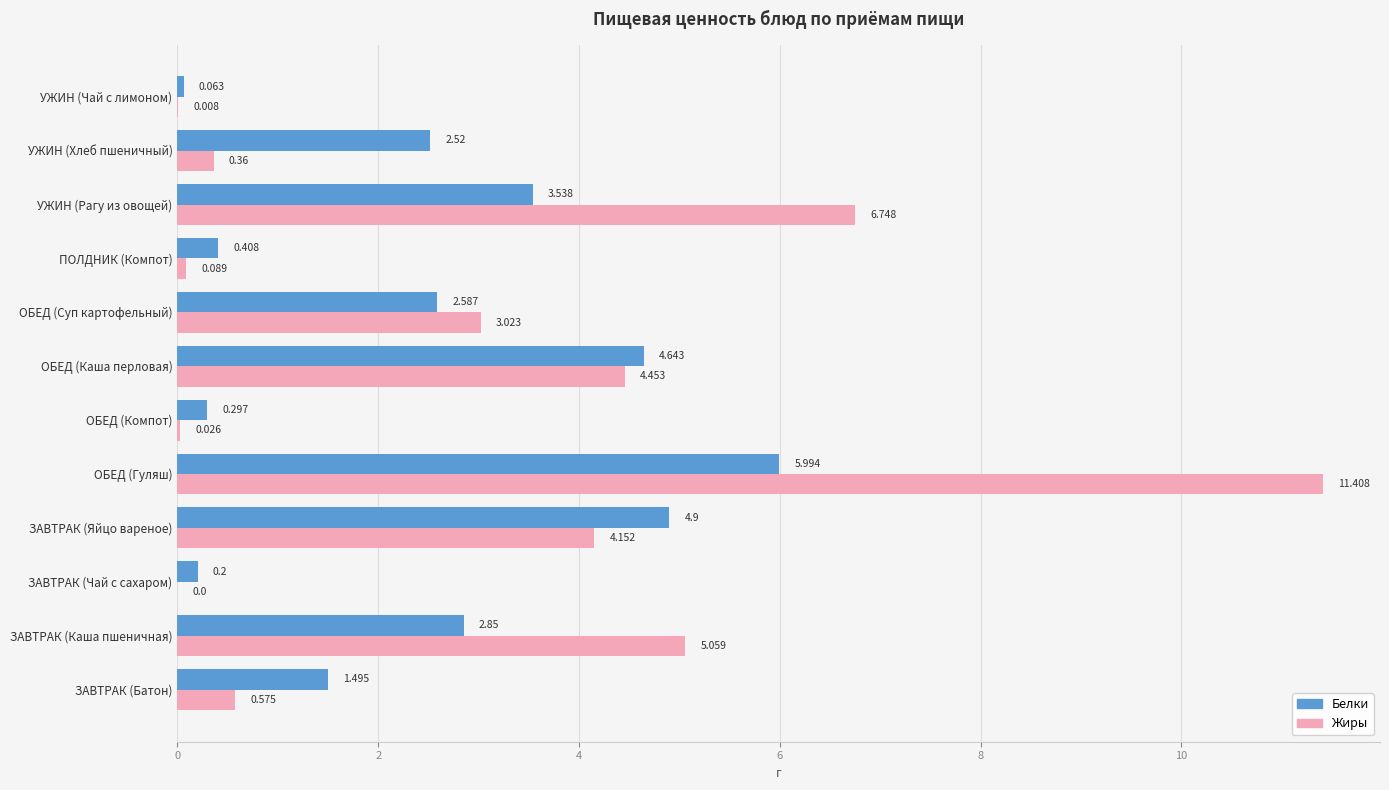

Where is Жиры nearest to the value 5?

ЗАВТРАК (Каша пшеничная)